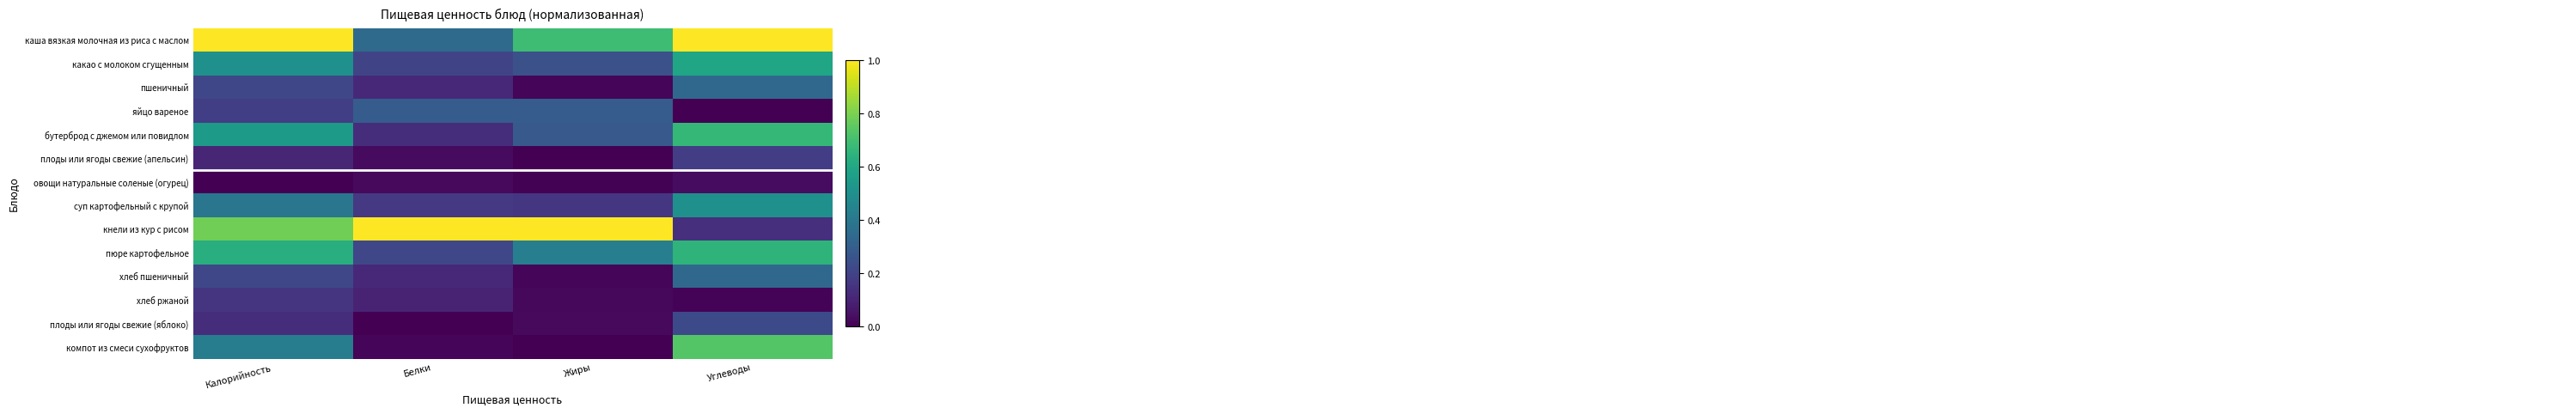

Which series has the widest spread of values?

кнели из кур с рисом